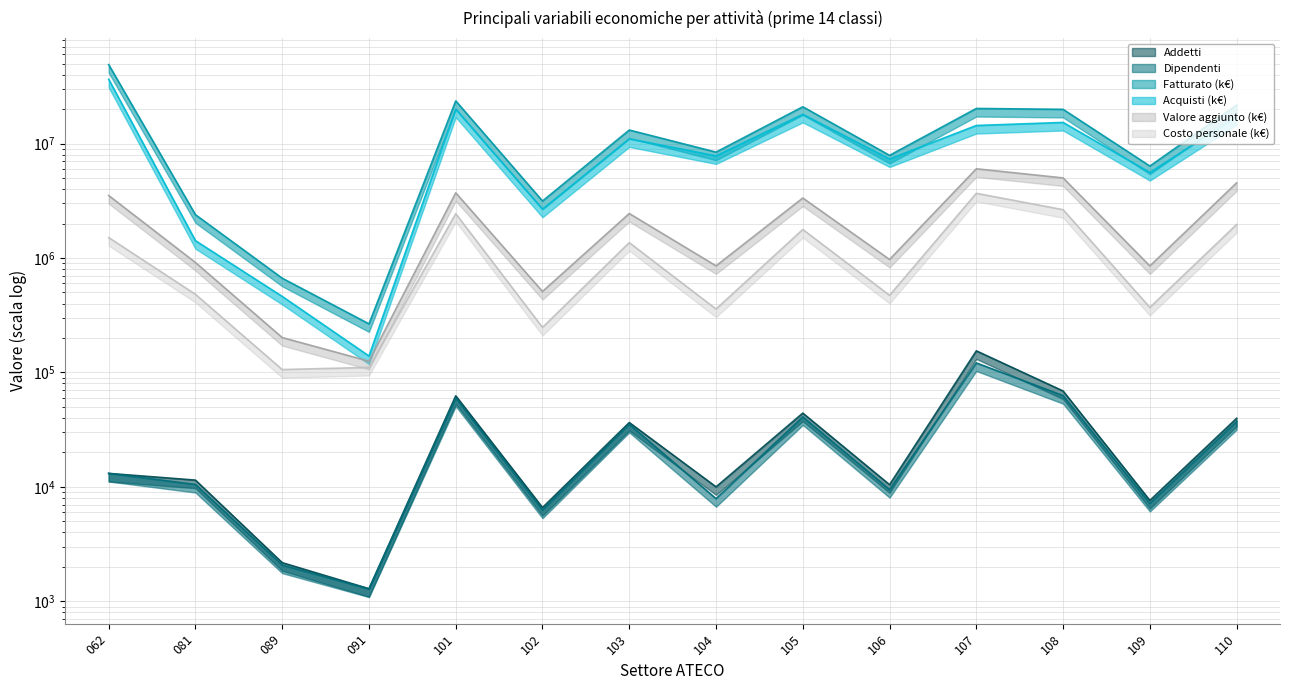

Which category has the highest value in the Valore aggiunto (k€) series?

107